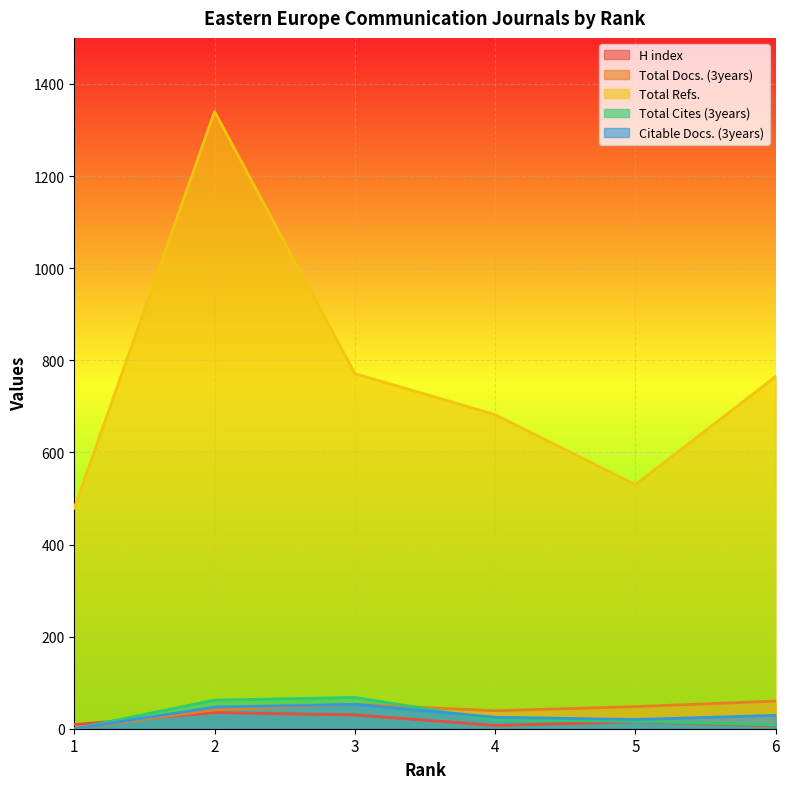

Between which two adjacent categories do H index and Total Docs. (3years) first intersect?

1 and 2